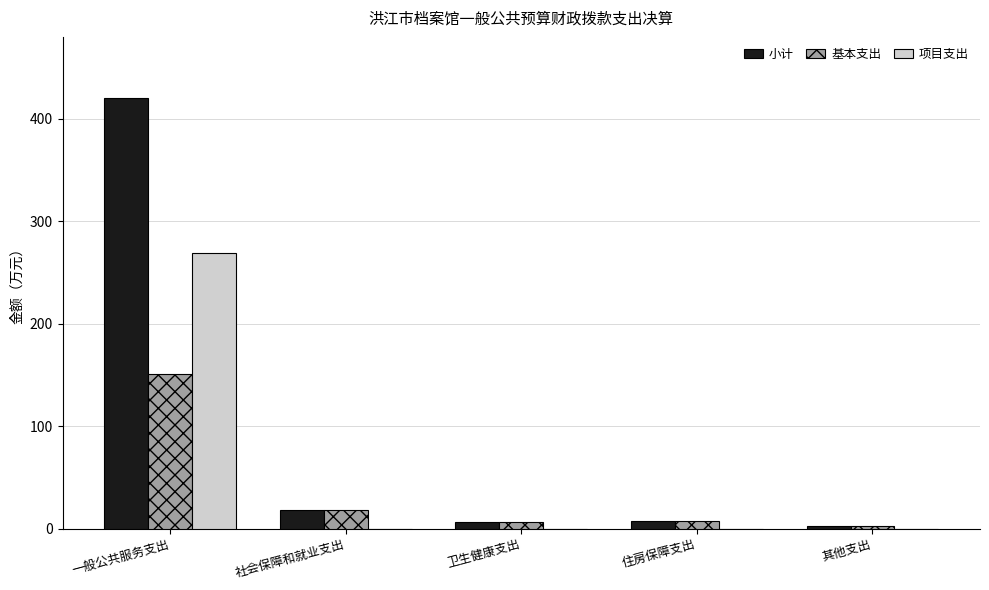

At which label does 项目支出 reach its peak?

一般公共服务支出